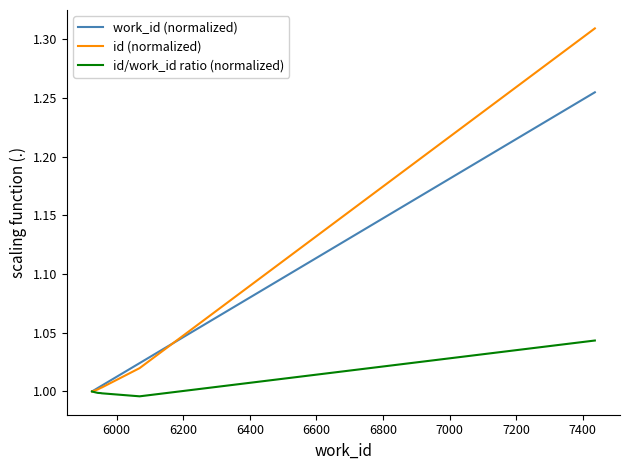

Which series has the widest spread of values?

id (normalized)